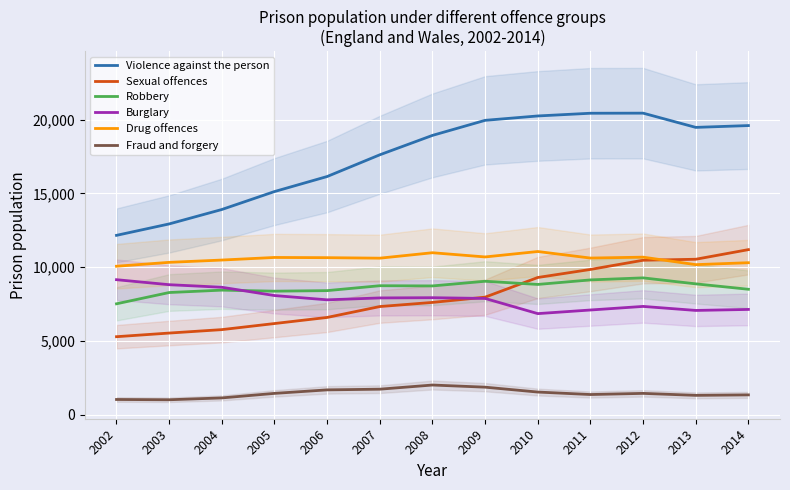

What is the difference between the highest and lowest values at 2008?

16910.2